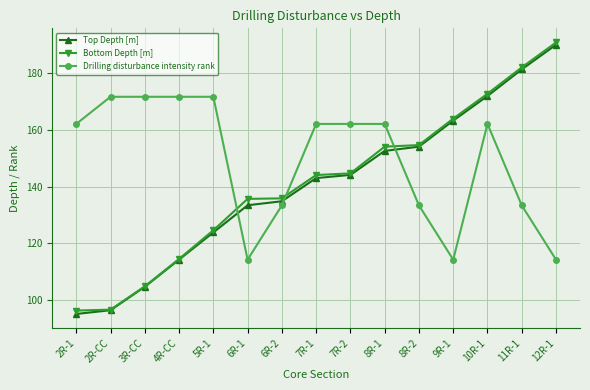

What position from the right is 4R-CC?

12